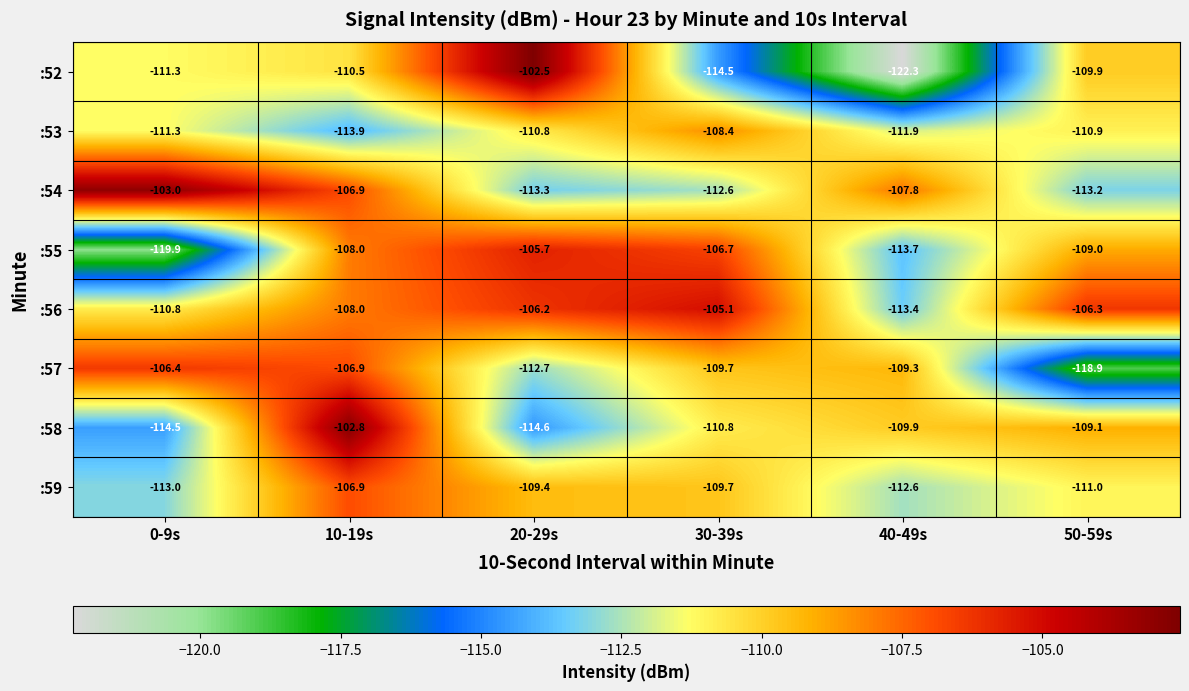

What is the lowest value of the :56 series?

-113.4